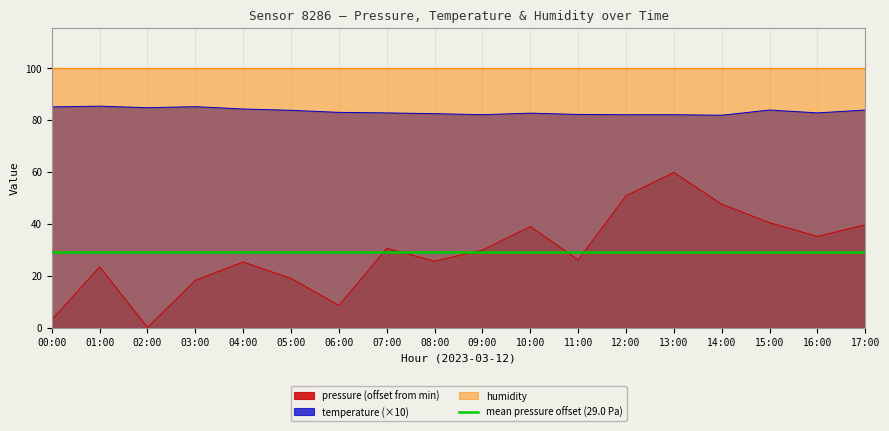

What is the maximum value for temperature (×10)?

85.3